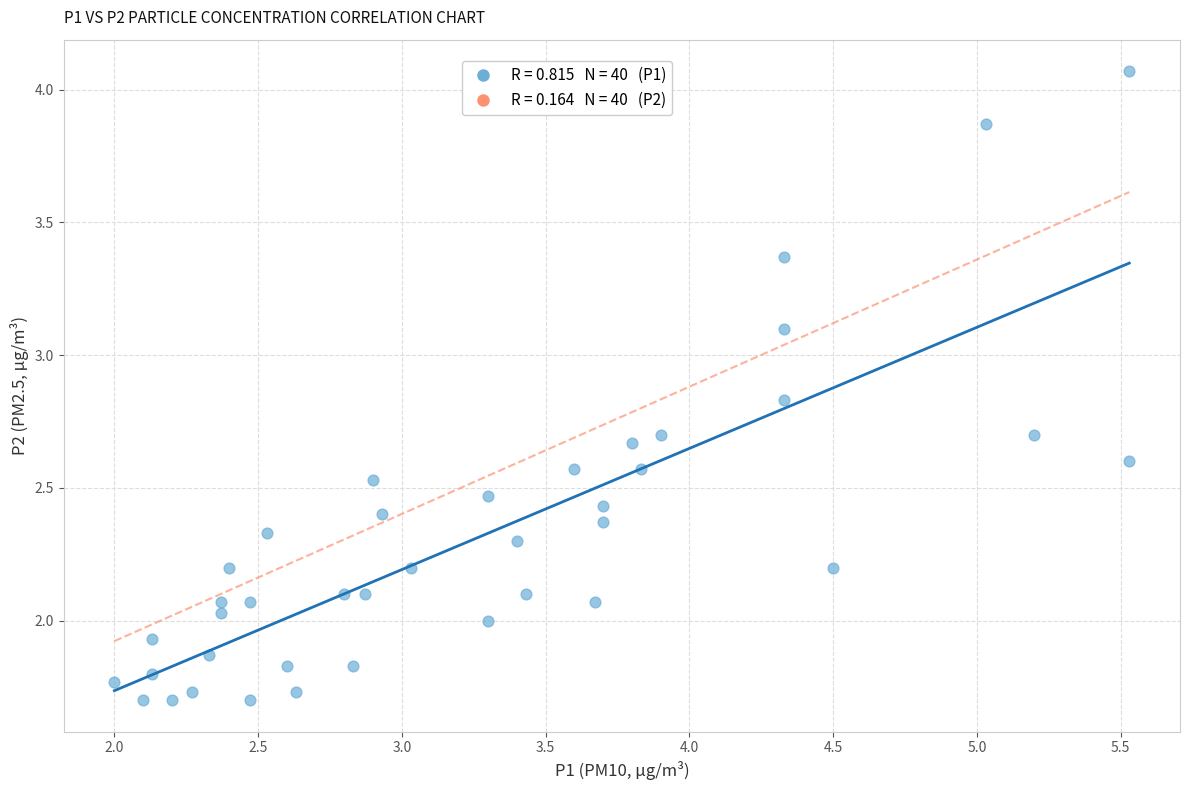

What is the range of X values (max minus min)?

3.5